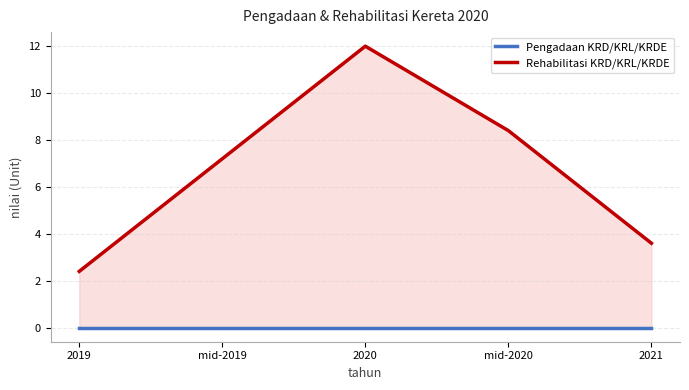

List the labels in order of Rehabilitasi KRD/KRL/KRDE value, smallest first.

2019, 2021, mid-2019, mid-2020, 2020